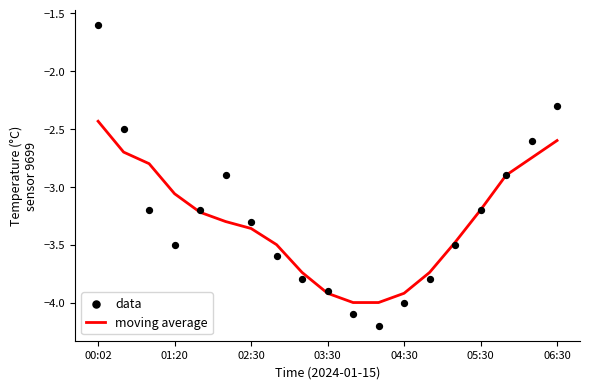

Which series reaches the minimum Y coordinate?

data